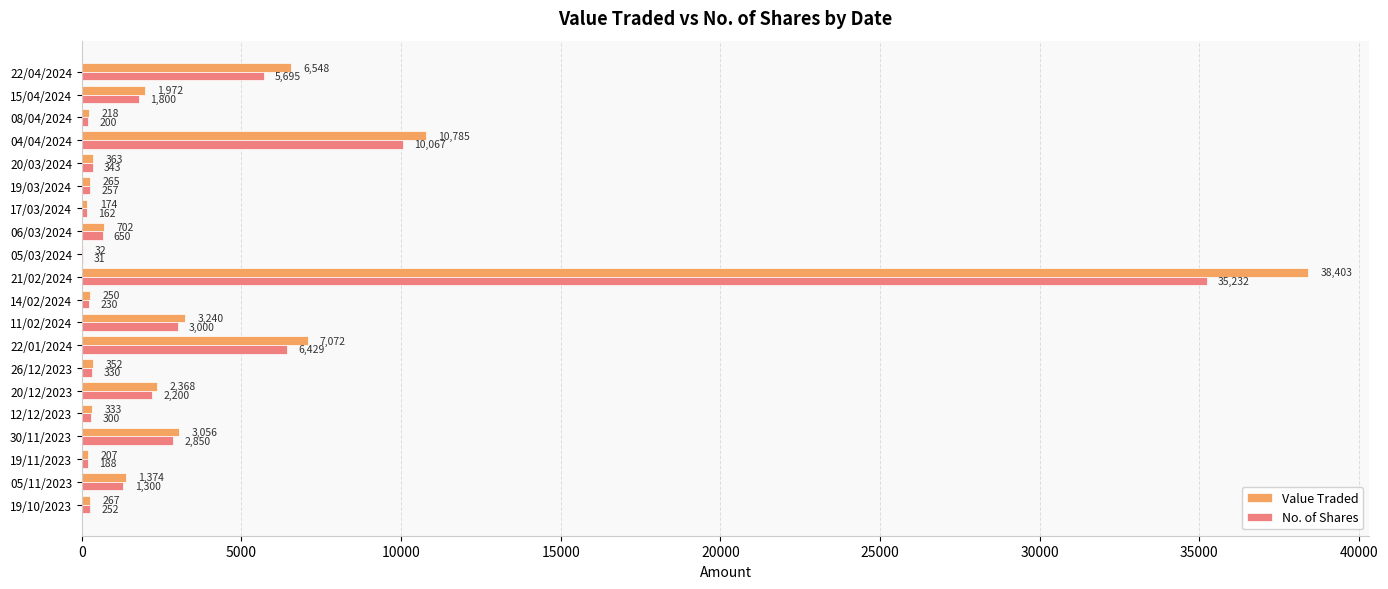

Which series has the largest total across all categories?

Value Traded